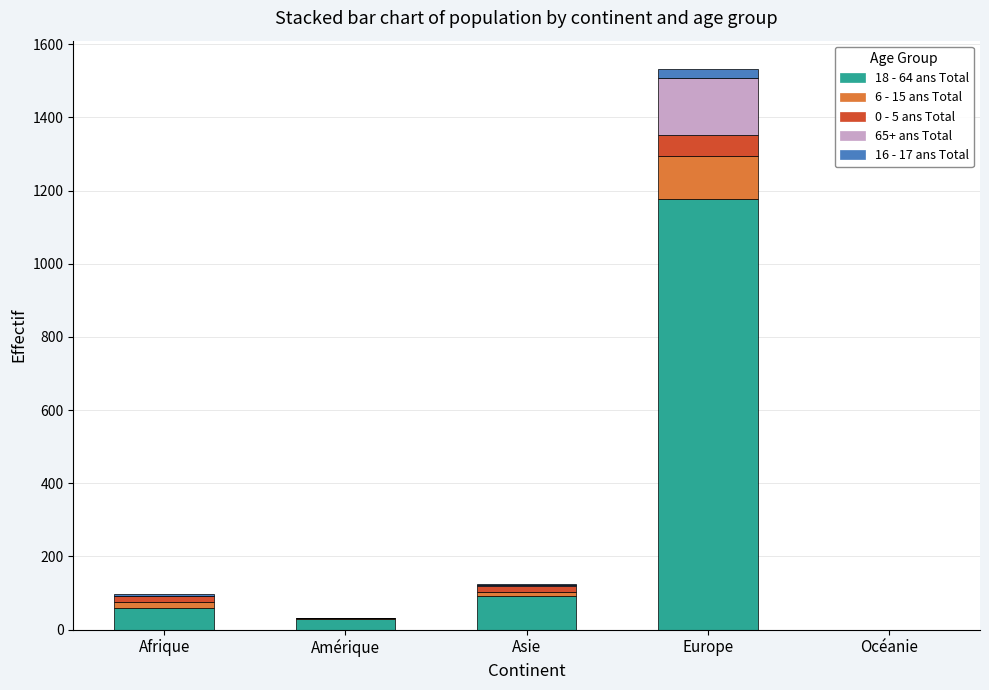

At which category is the sum across all series the highest?

Europe